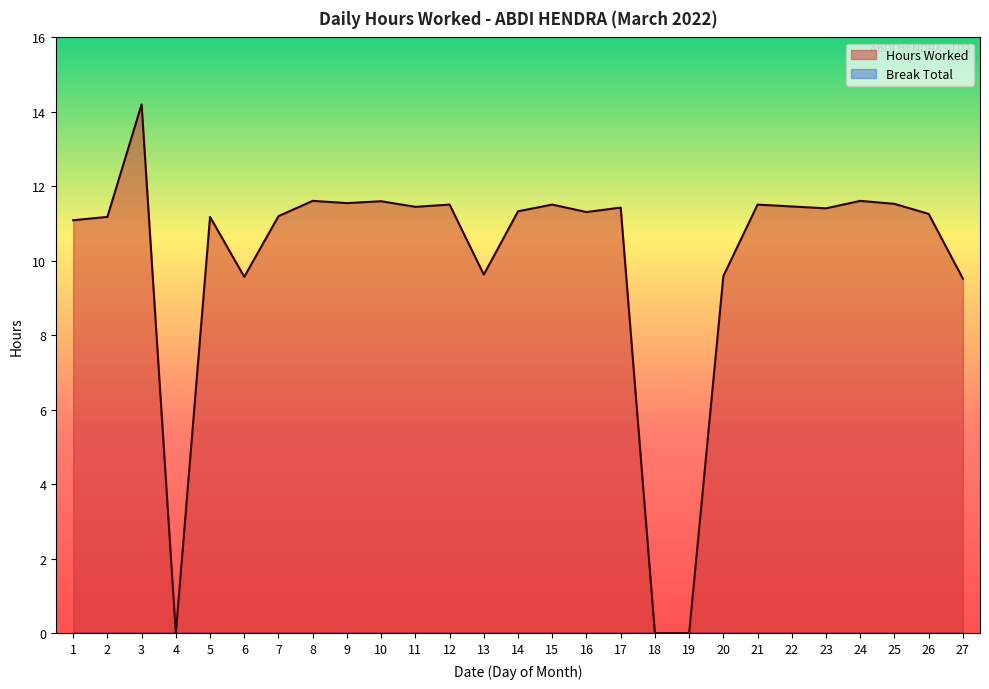

What is the greatest value displayed?

14.2